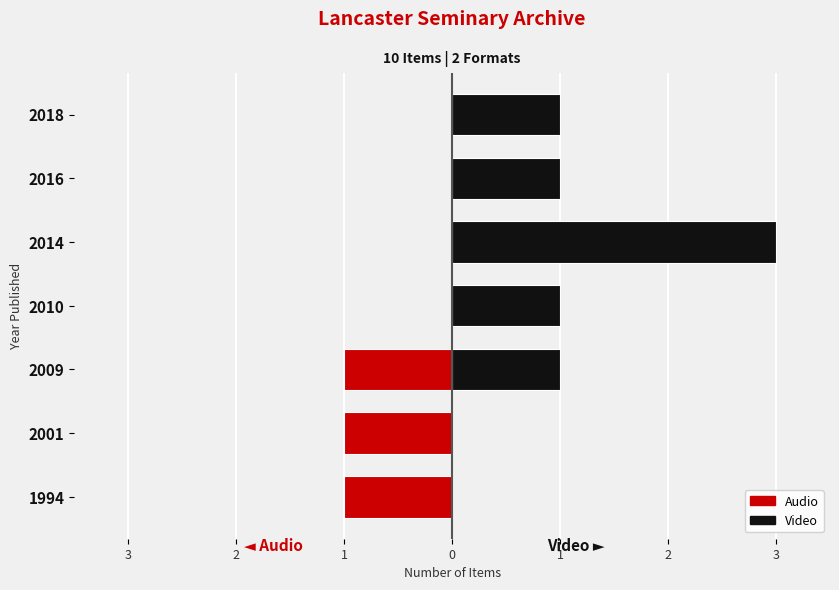

How many values in the Video series are below 1?

2